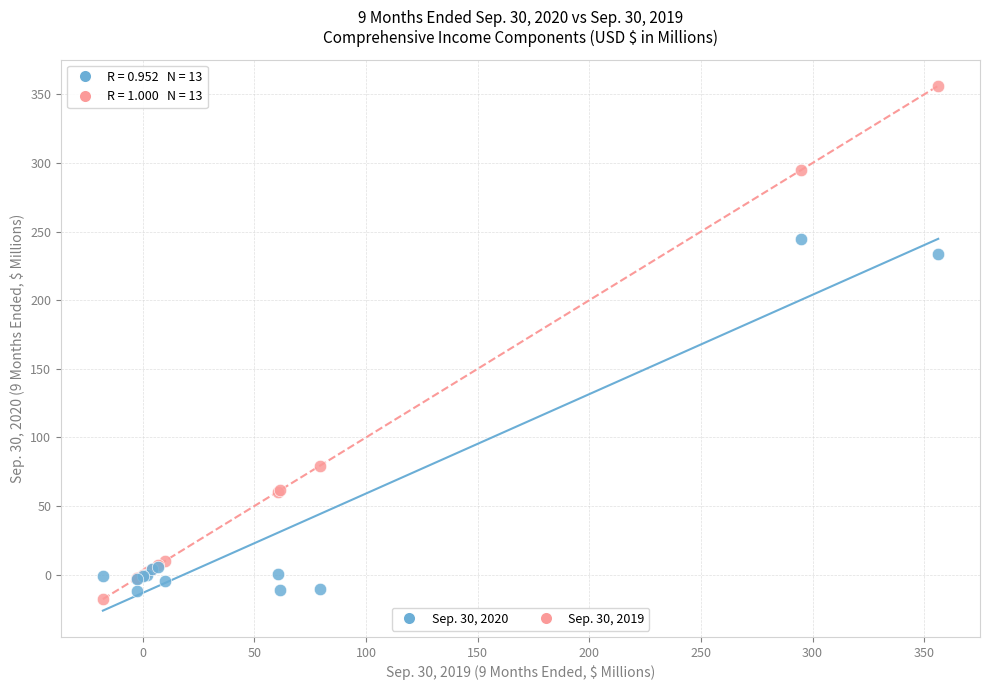

Across all series, what Y value is closest to 169?

233.5